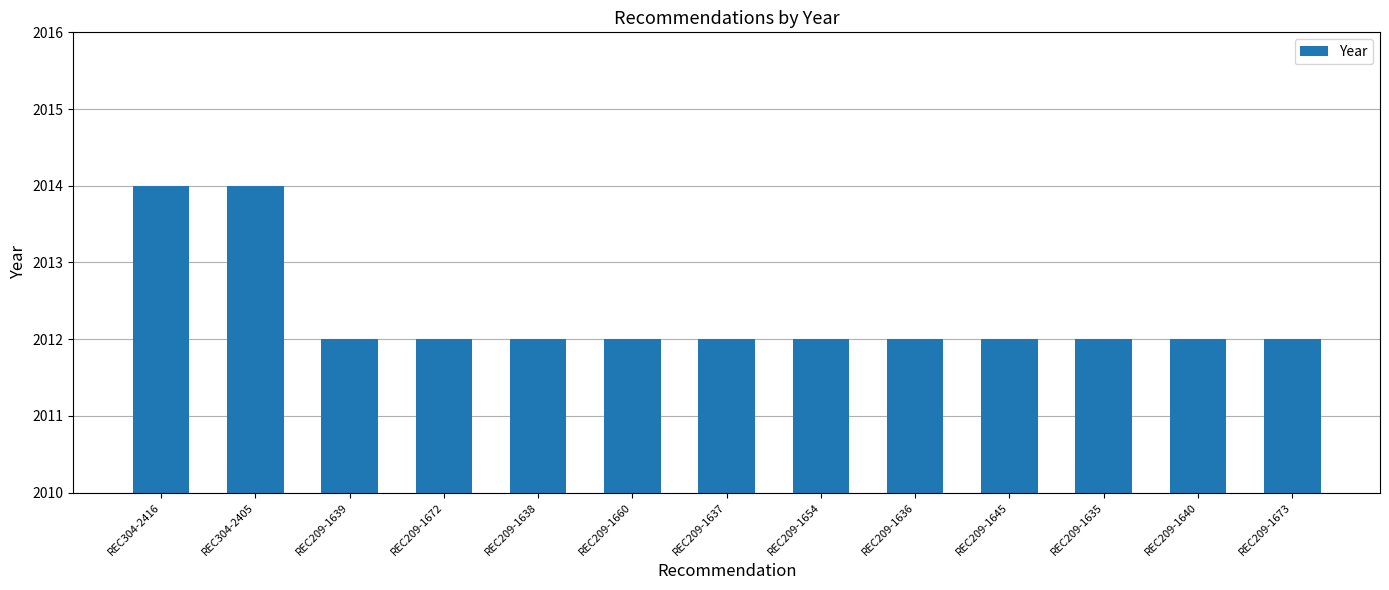

Read the value at REC304-2405.

2014